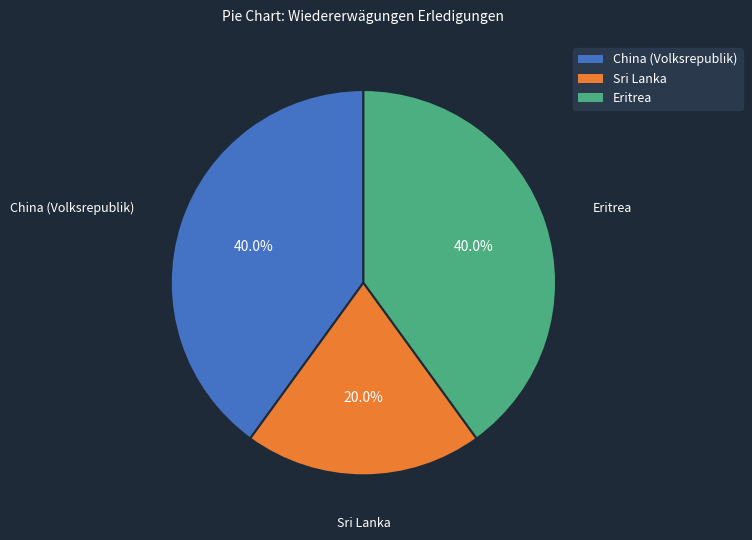

Is the sum of Eritrea and Sri Lanka greater than half?

Yes